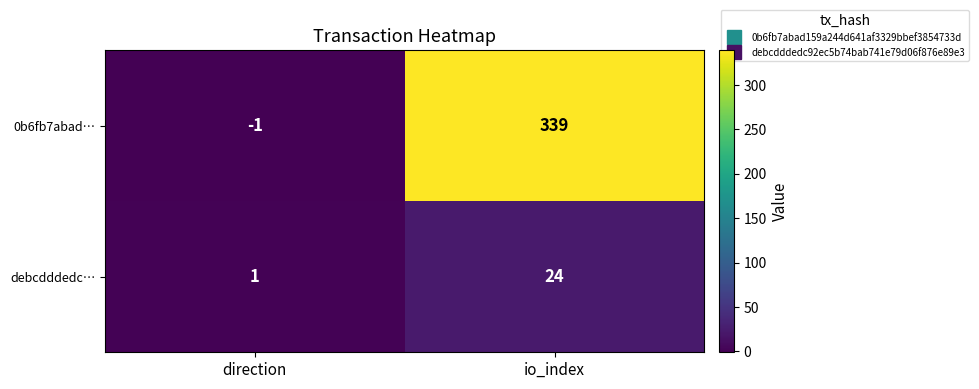

Is it true that 0b6fb7abad… equals 177 at io_index?

False